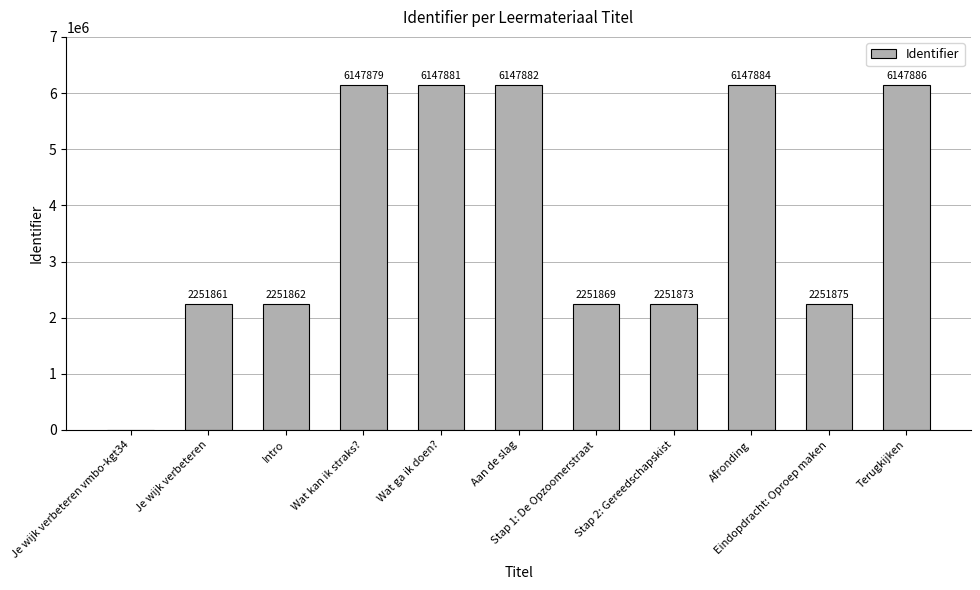

What is the maximum value shown in the chart?

6147886